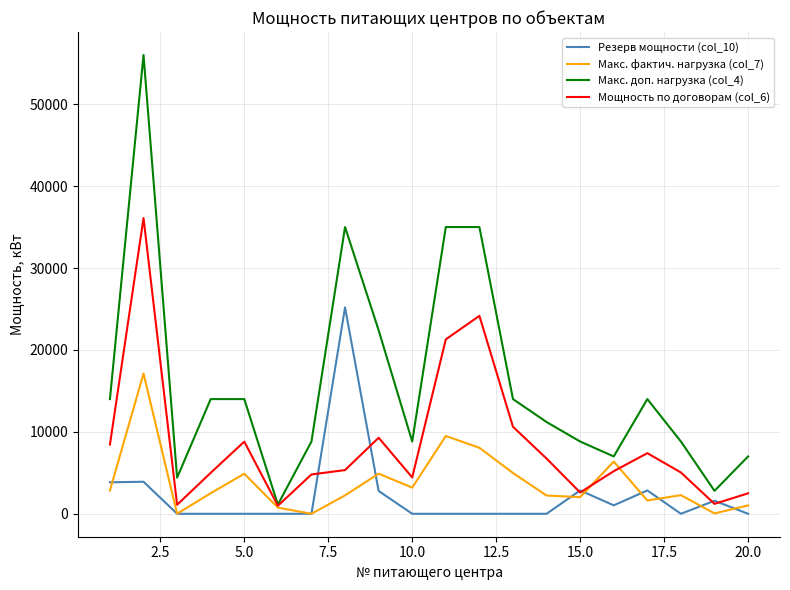

Which series has the largest total across all categories?

Макс. доп. нагрузка (col_4)